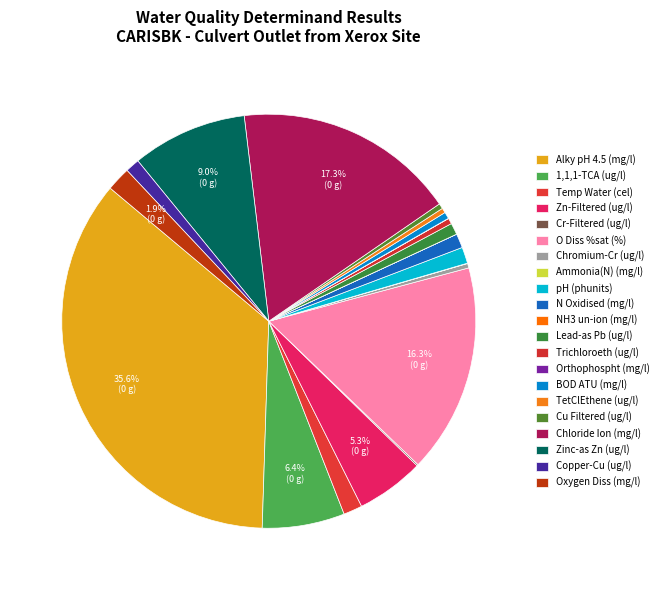

What is the change in value from Chromium-Cr (ug/l) to N Oxidised (mg/l)?

+4.7